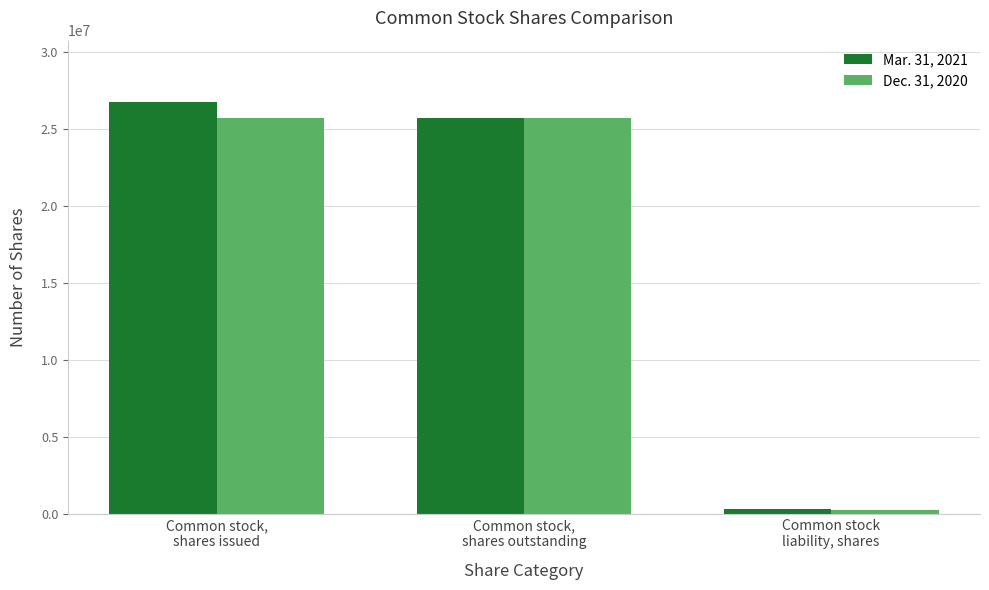

What is the average value of the Dec. 31, 2020 series?

17244546